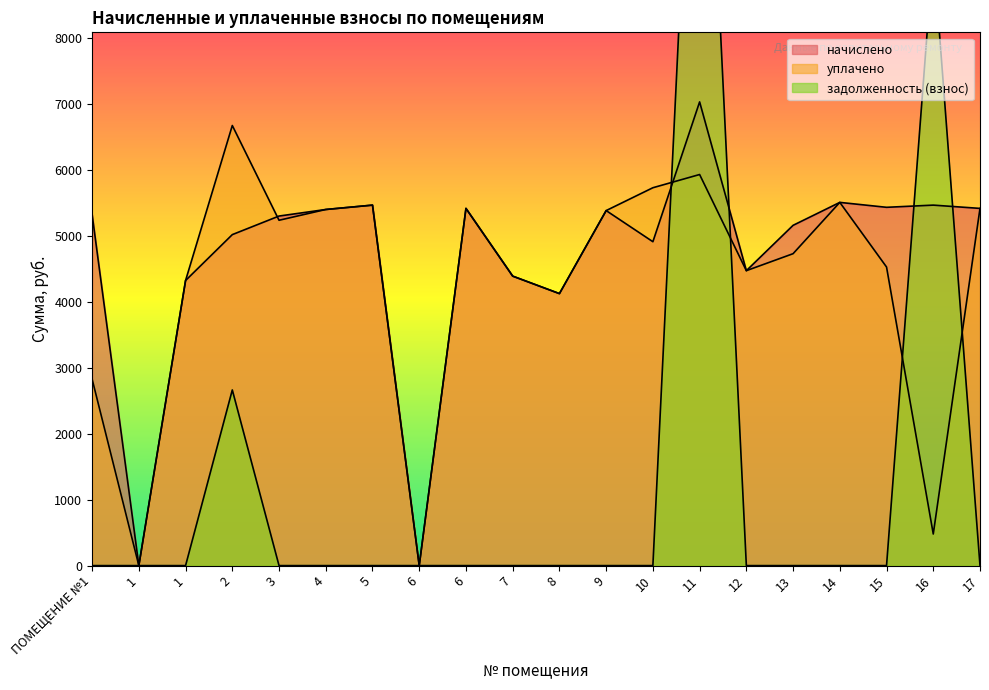

What is the sum of all начислено values?

93522.6